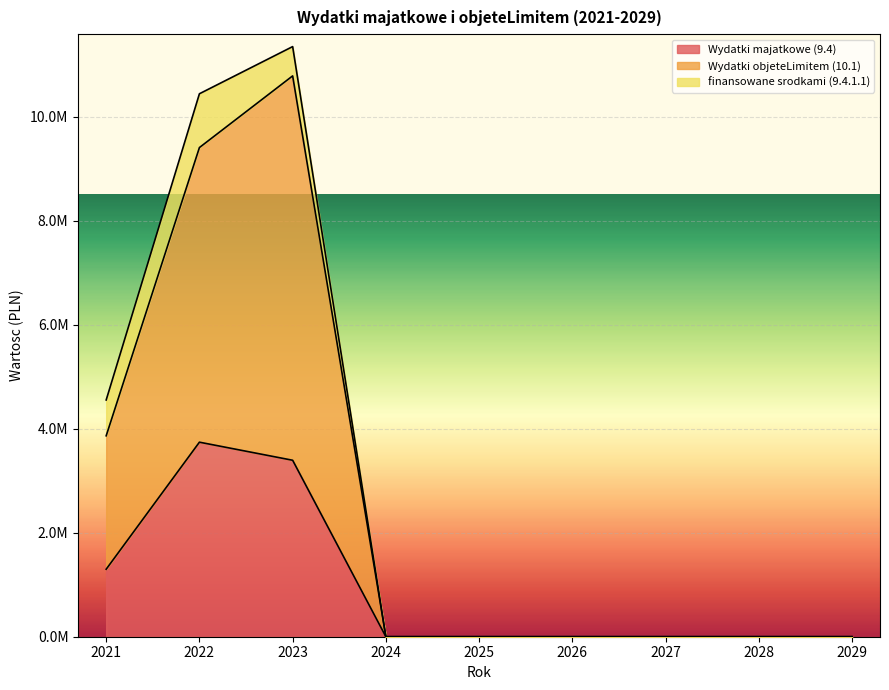

Rank the categories by Wydatki majatkowe (9.4) value from highest to lowest.

2022, 2023, 2021, 2024, 2025, 2026, 2027, 2028, 2029